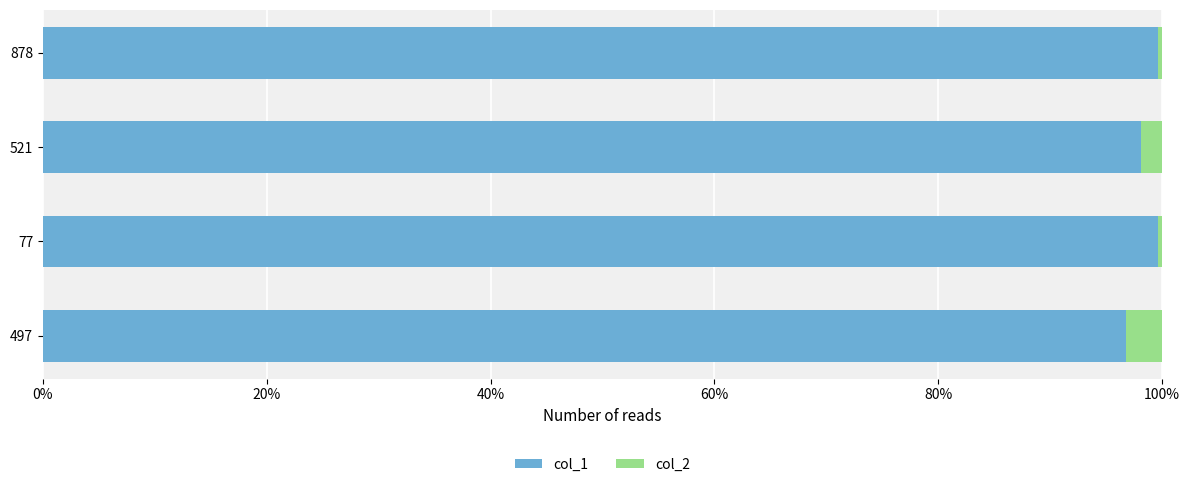

The value of col_1 at 77 is 60.2. True or false?

False